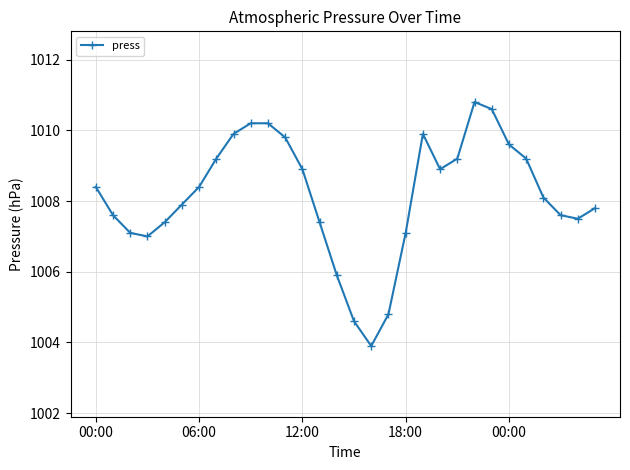

How many points are lower than both their immediate neighbors (excluding endpoints)?

4